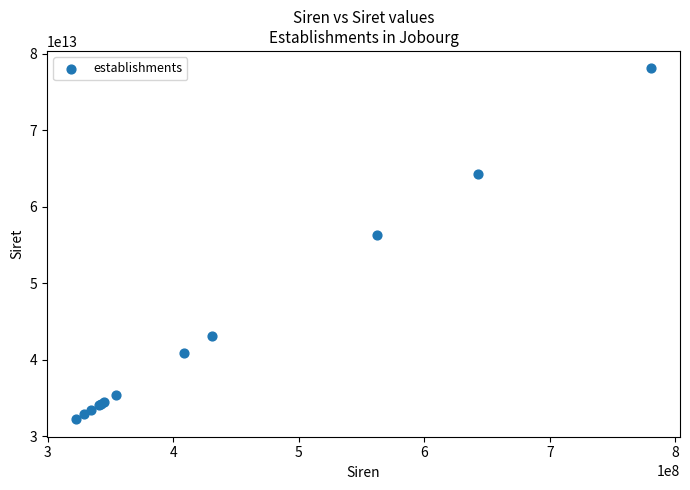

What Y value in the scatter plot is closest to 55162653150020?

56264233000012